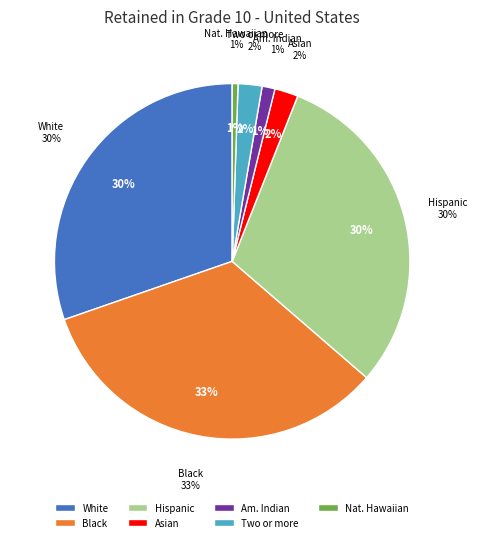

Which slice is the largest?

Black or African American